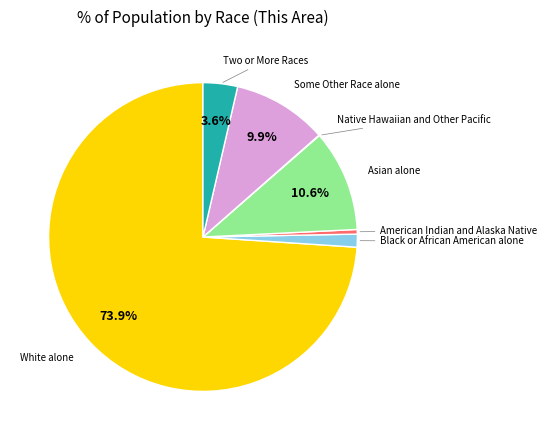

Is there any slice that represents more than half of the pie?

Yes